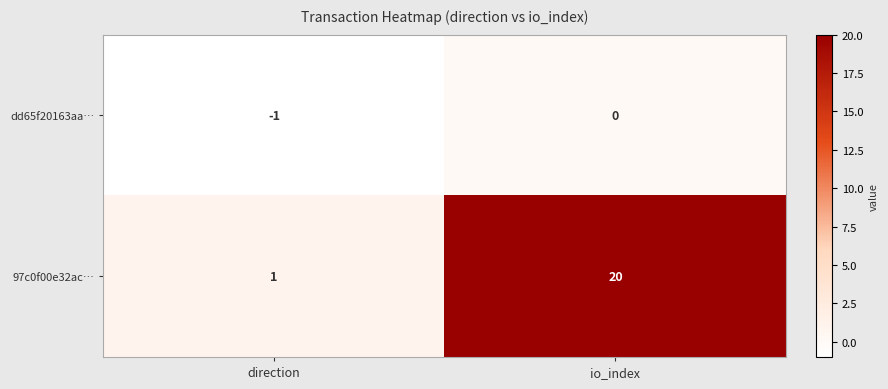

Which series has the largest total across all categories?

97c0f00e32ac…